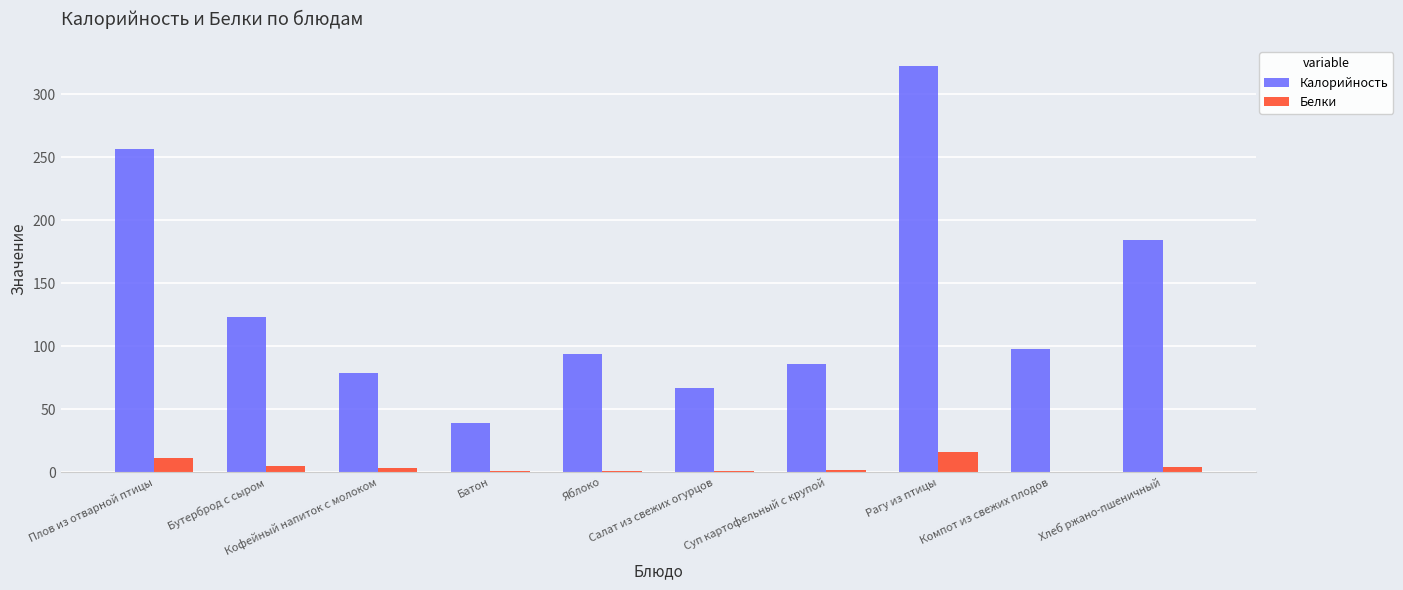

What is the sum of all Белки values?

45.7